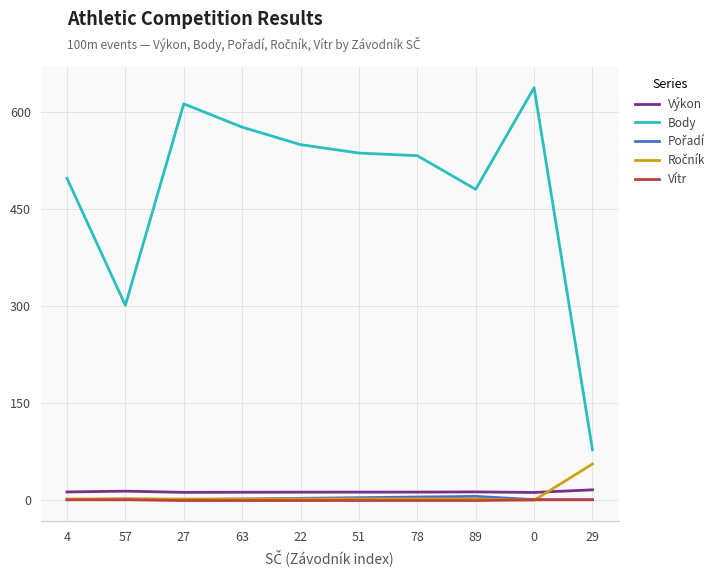

At which label does Body first exceed 536?

27